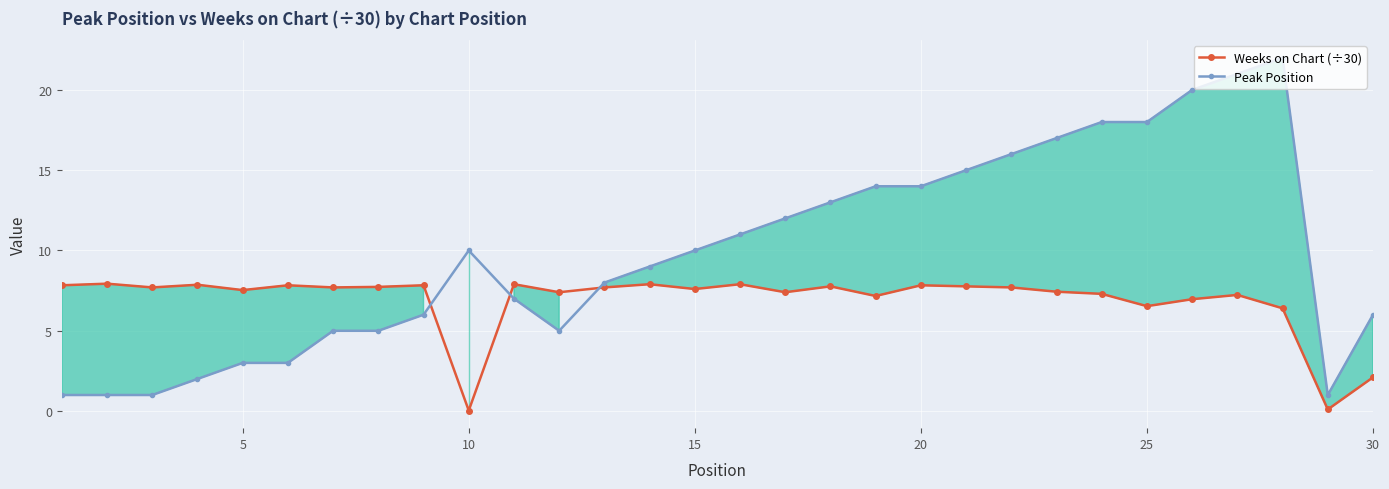

How many values in the Peak Position series exceed 10?

13